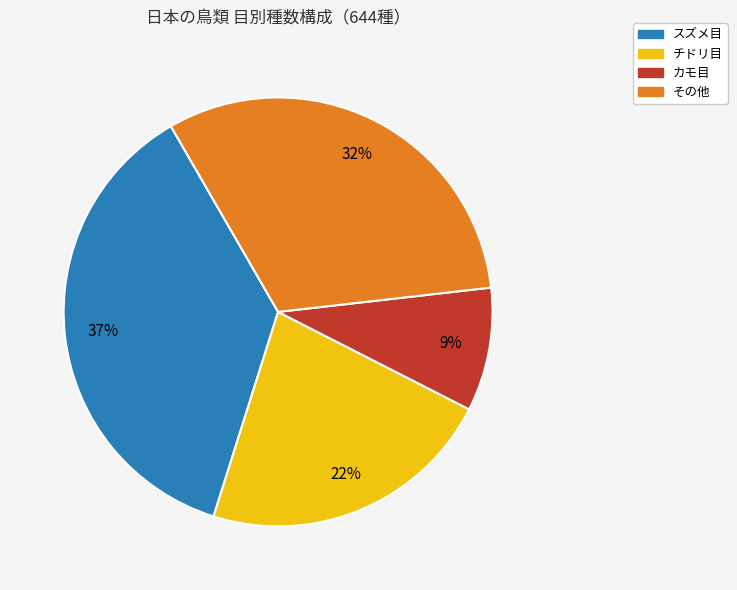

To the nearest percent, what is the average slice percentage?

25%